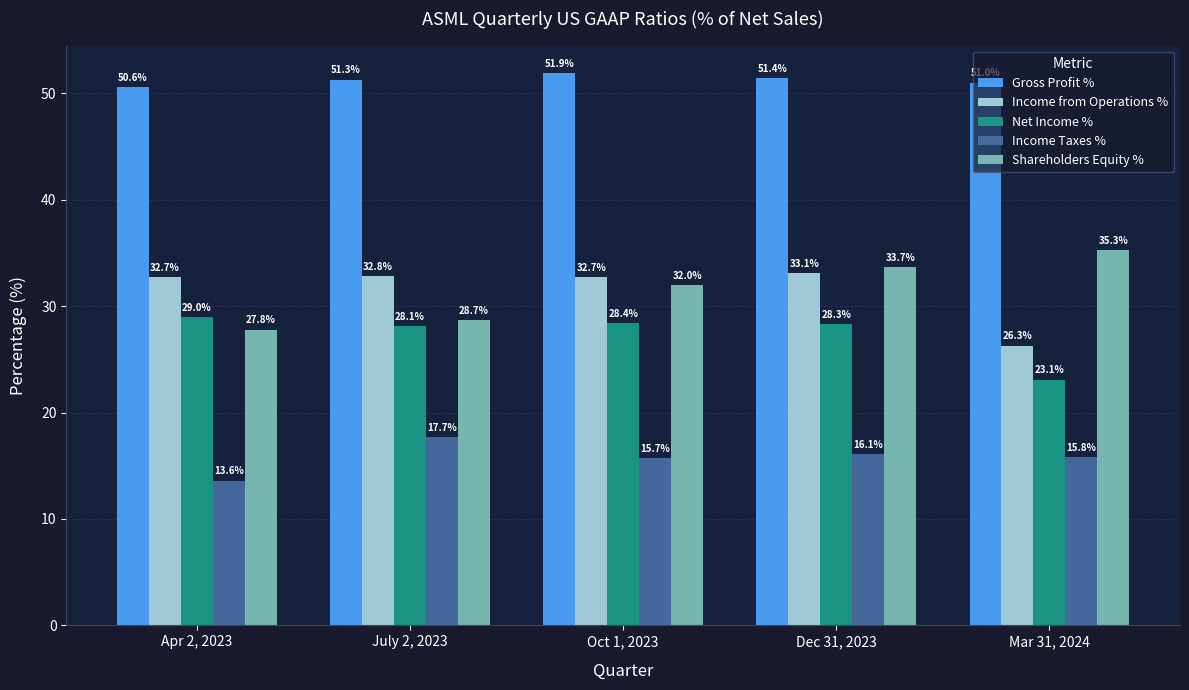

At how many categories does at least one series exceed 29?

5